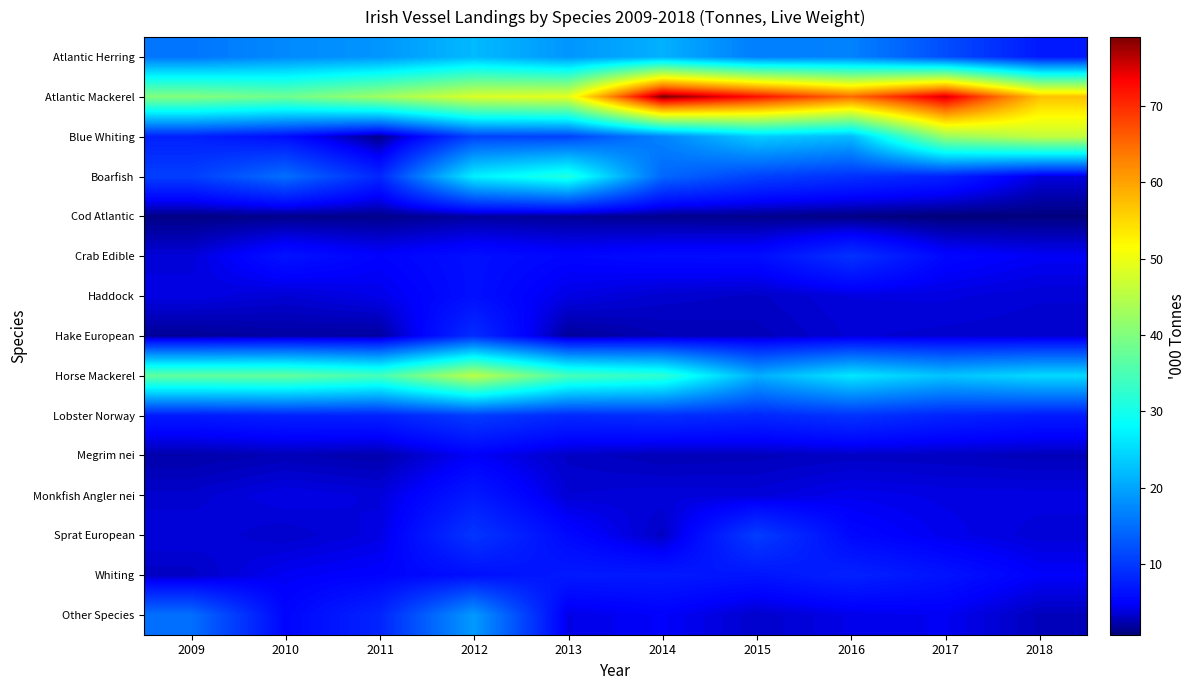

List the series in order of their peak value, lowest first.

Cod Atlantic, Megrim nei, Haddock, Monkfish Angler nei, Whiting, Hake European, Crab Edible, Lobster Norway, Sprat European, Other Species, Atlantic Herring, Boarfish, Horse Mackerel, Blue Whiting, Atlantic Mackerel